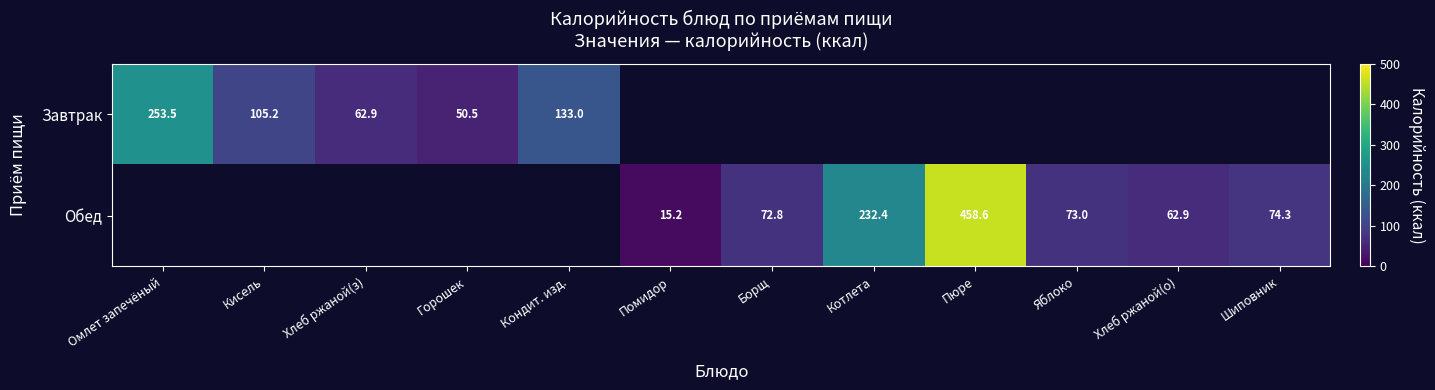

Is it true that Обед equals 657.2 at Пюре?

False